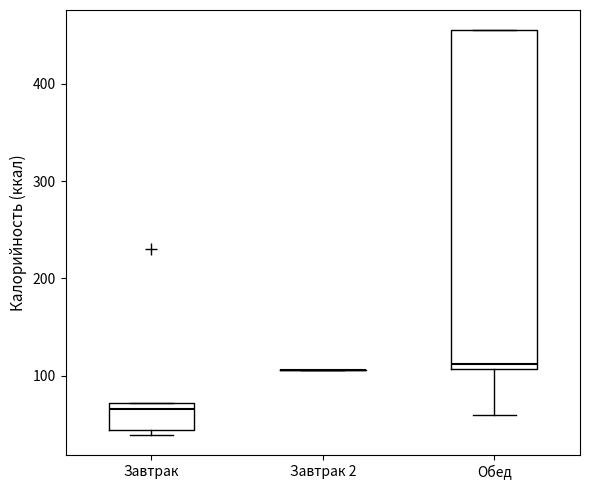

Where is the upper edge of the box for Завтрак on the y-axis? The values are not printed on the chart, so give them approximately, as read against the axis.

70